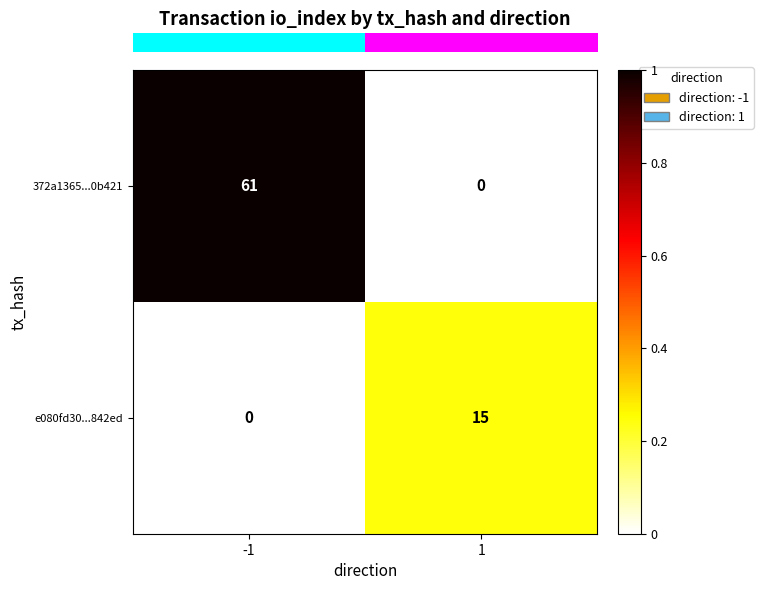

The 372a1365...0b421 series shows 22 at 1. True or false?

False